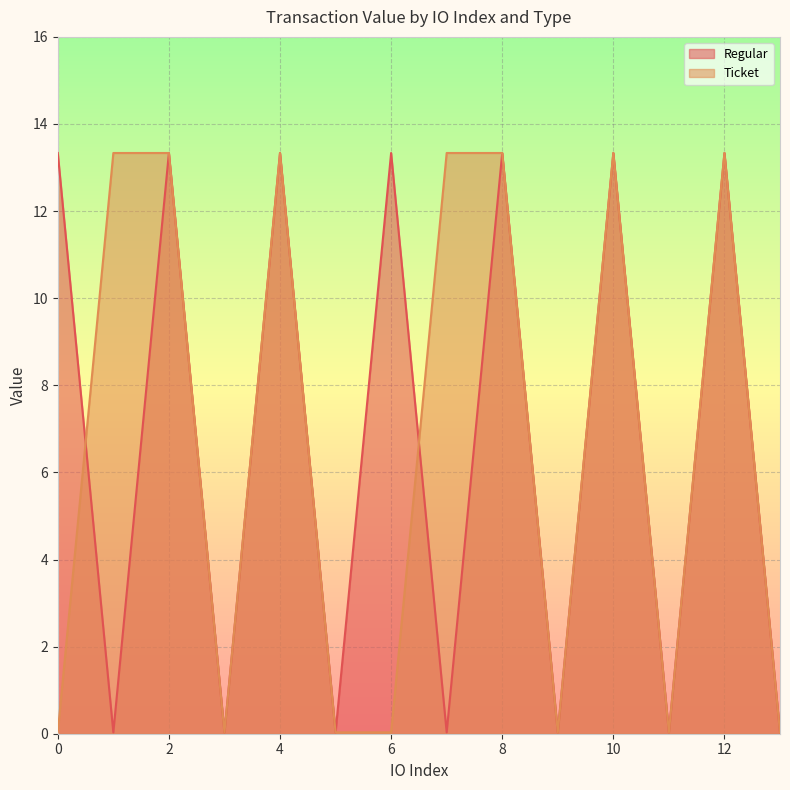

Is the value of Ticket at 5 greater than the value of Regular at 0?

No